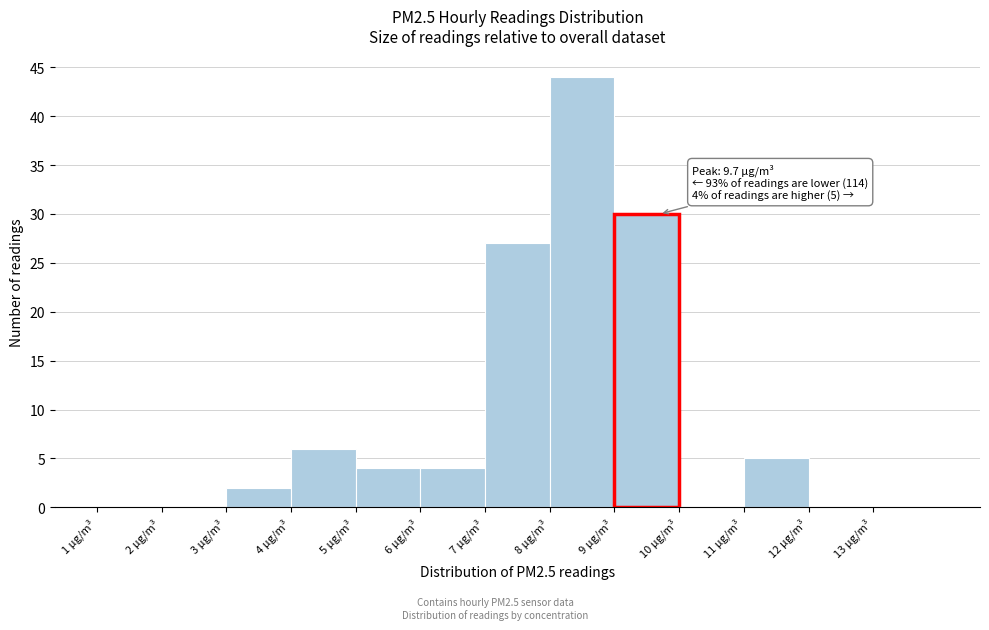

Which range on the x-axis has the tallest bar?

8 to 9